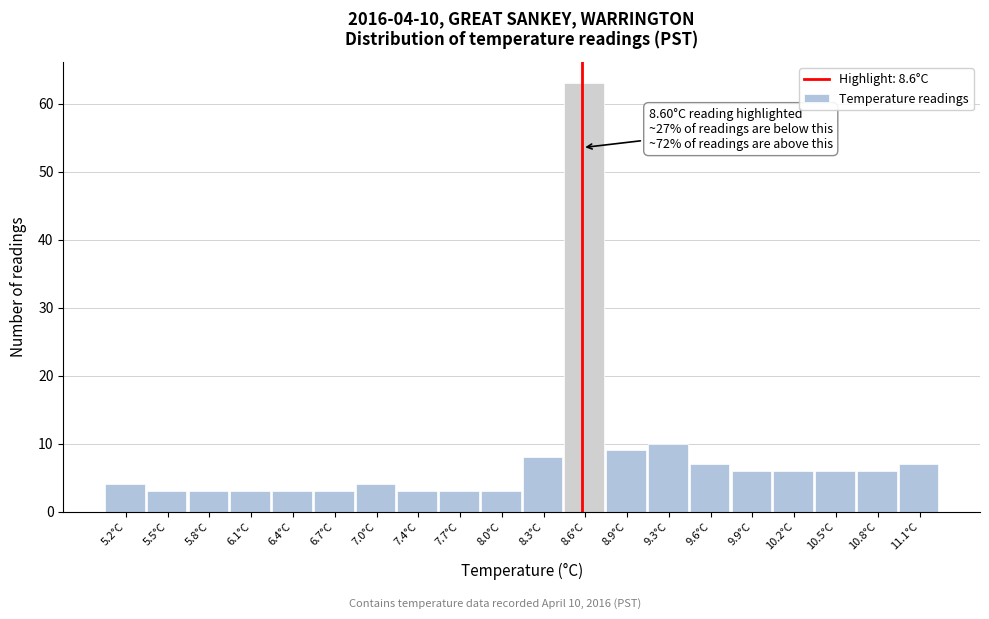

Which range on the x-axis has the tallest bar?

8.465 to 8.780